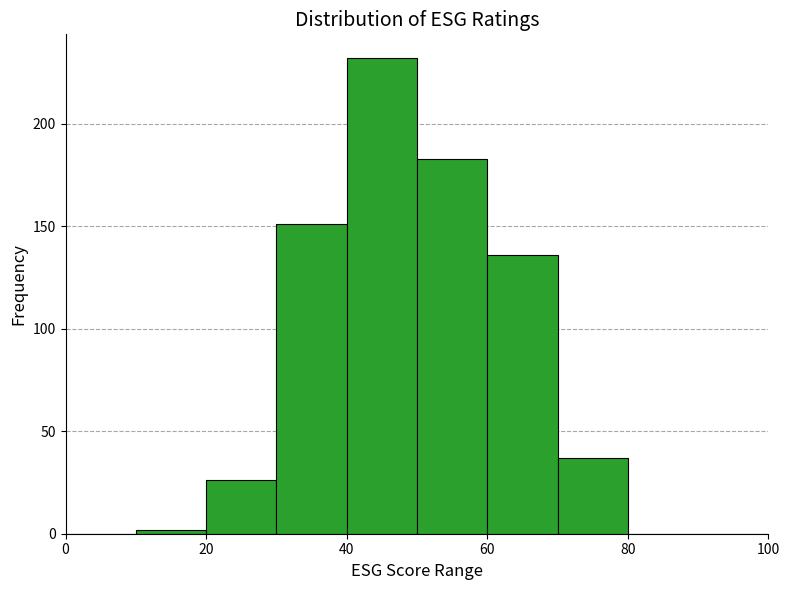

Reading left to right, list every bar in this chart as the range it spans on the x-axis followed by its height. The values are not printed on the chart, so give them approximately, as read against the axis.

0 to 10: 0
10 to 20: under 5
20 to 30: 25
30 to 40: 150
40 to 50: 230
50 to 60: 185
60 to 70: 135
70 to 80: 35
80 to 90: 0
90 to 100: 0